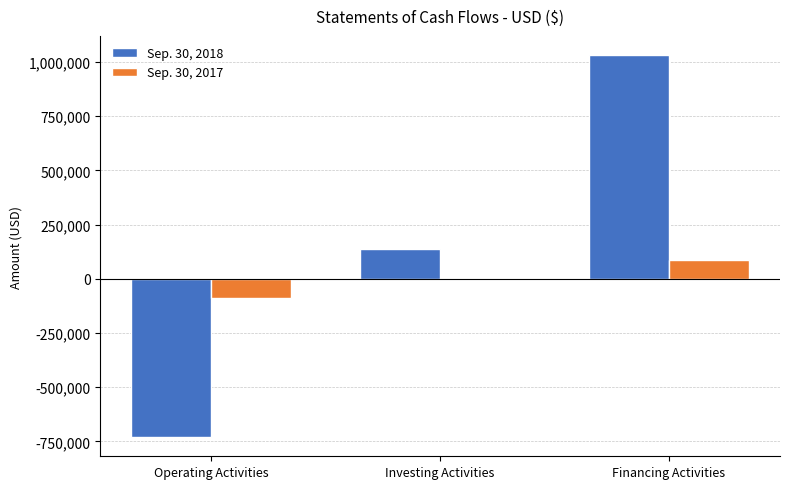

Is it true that Sep. 30, 2017 equals 88663 at Financing Activities?

True